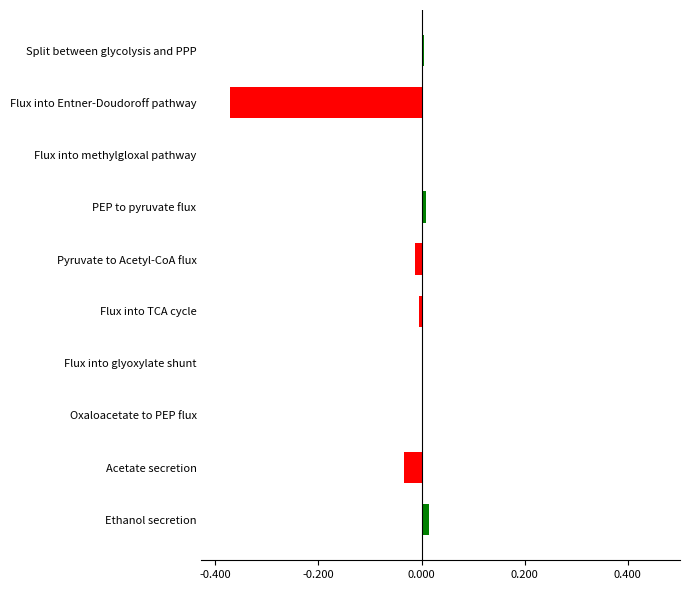

True or false: the data shows 0.0 at Flux into methylgloxal pathway.

True